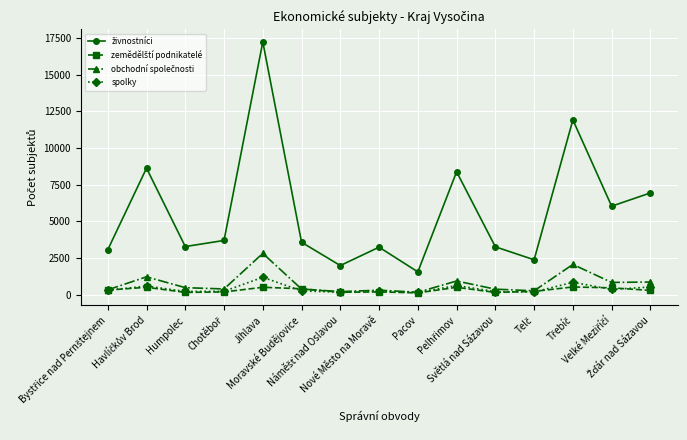

True or false: obchodní společnosti has more than 0 points higher than both neighbors.

True